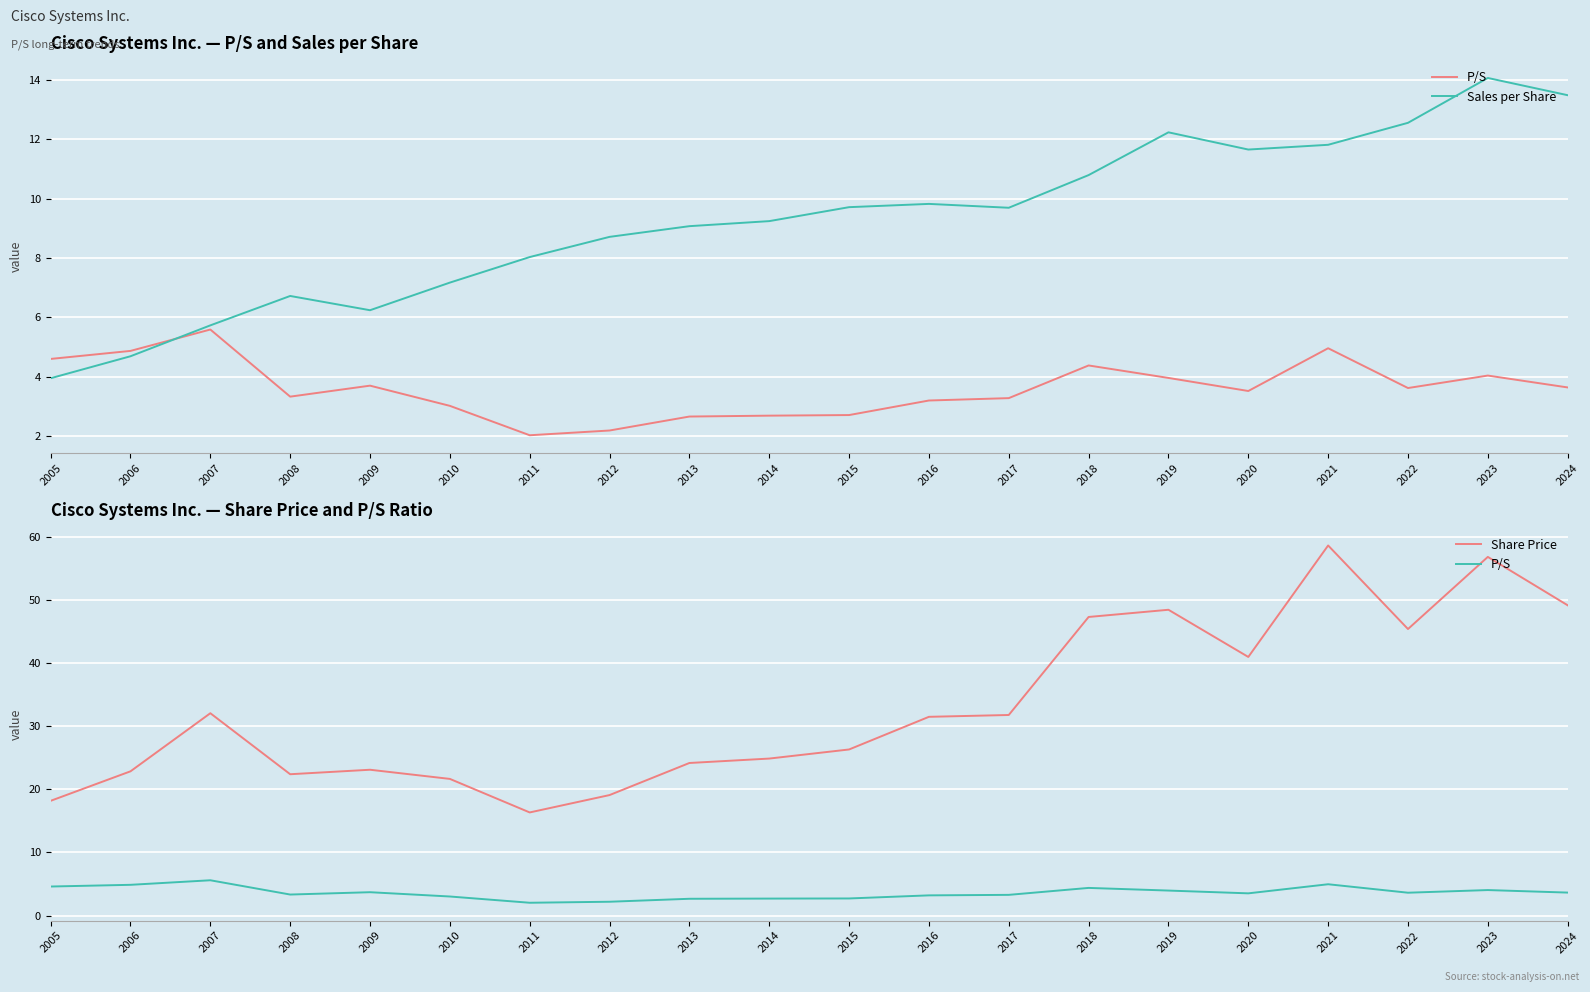

Rank the series by their maximum value, from highest to lowest.

Share Price, Sales per Share, P/S